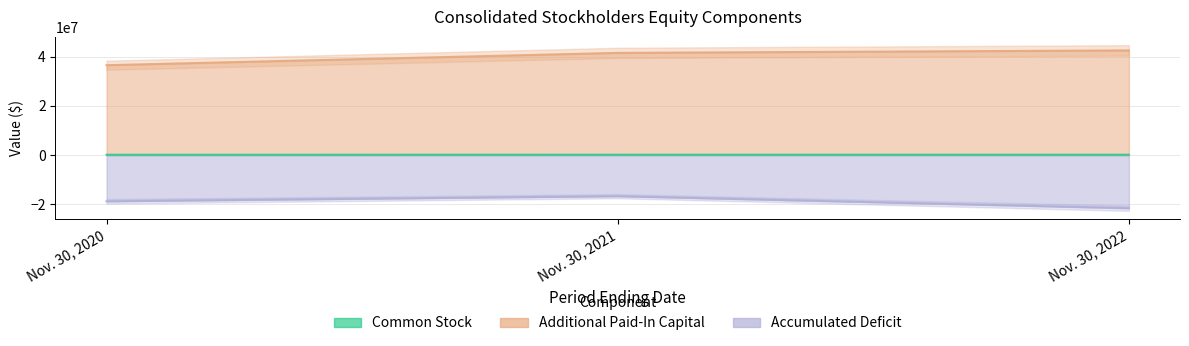

Rank the series by their maximum value, from lowest to highest.

Accumulated Deficit, Common Stock, Additional Paid-In Capital